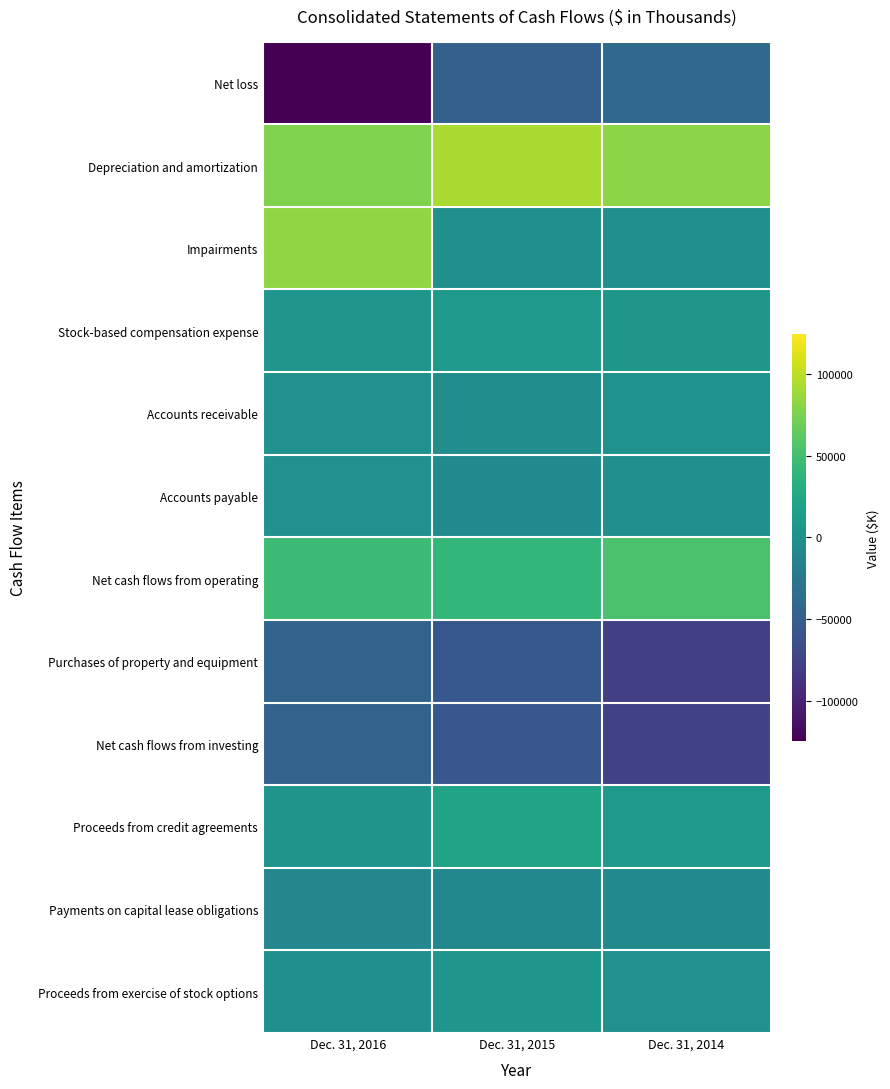

Which has a higher value, Dec. 31, 2014 or Dec. 31, 2016?

Dec. 31, 2014